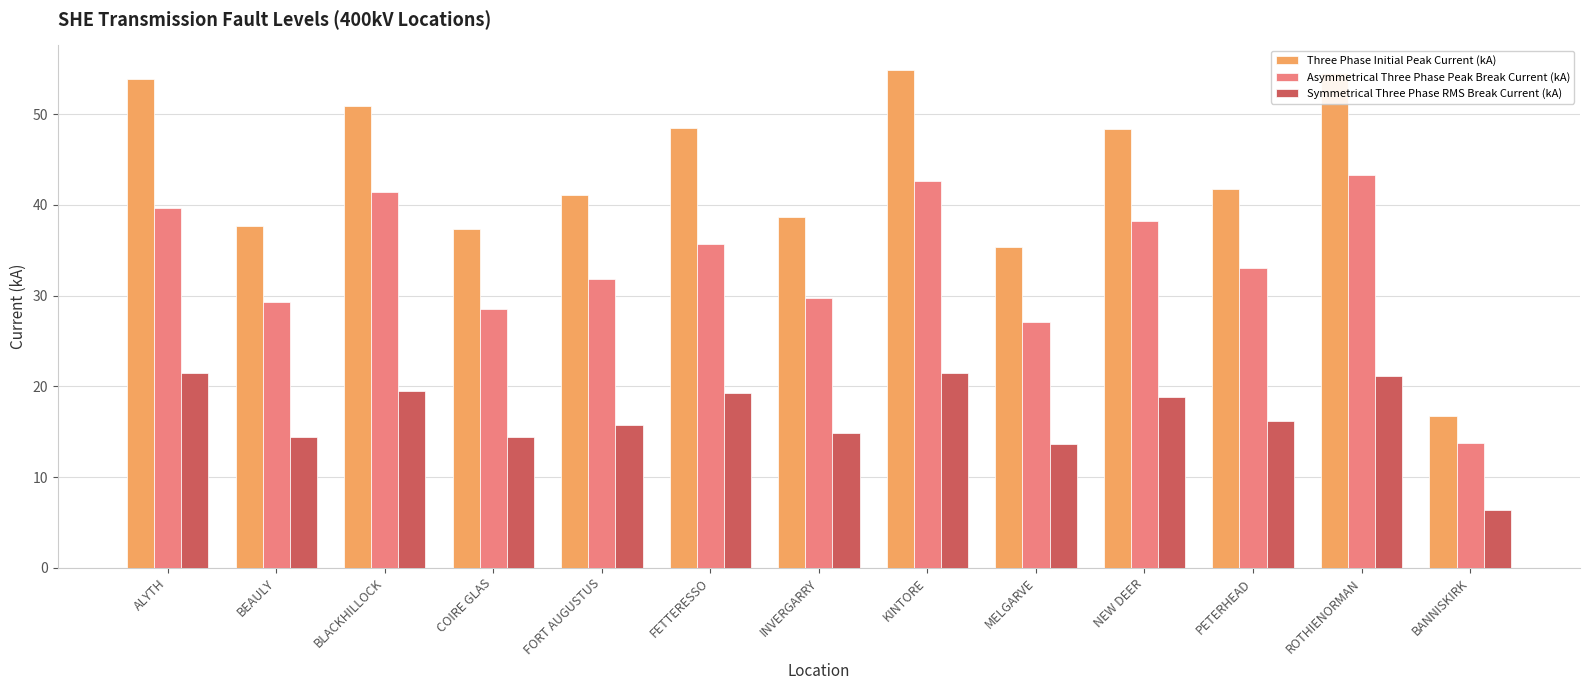

Where is Three Phase Initial Peak Current (kA) nearest to the value 35?

MELGARVE